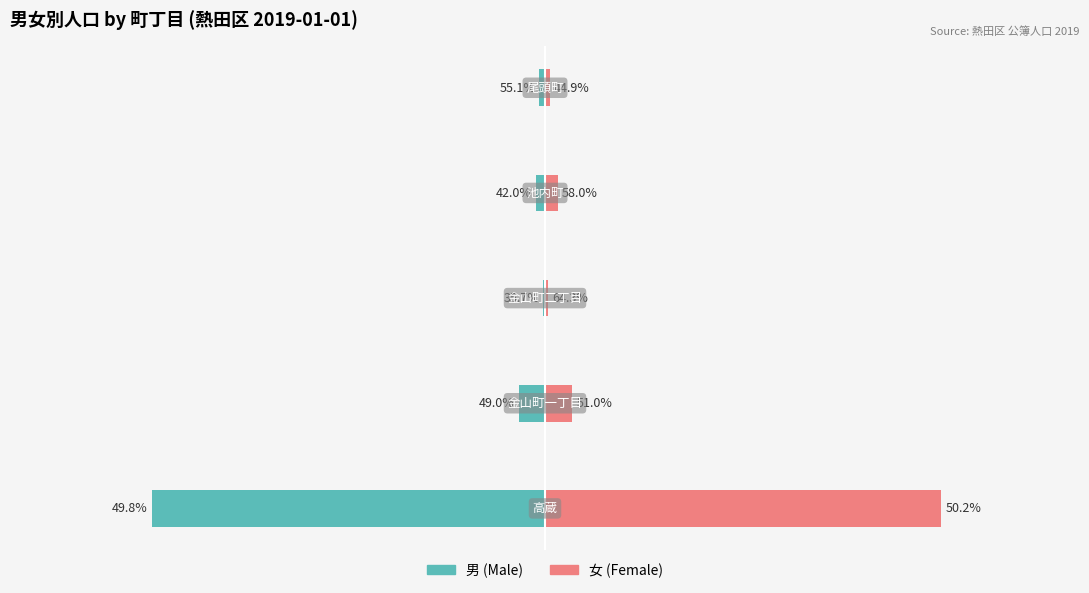

How many groups of bars are there?

5